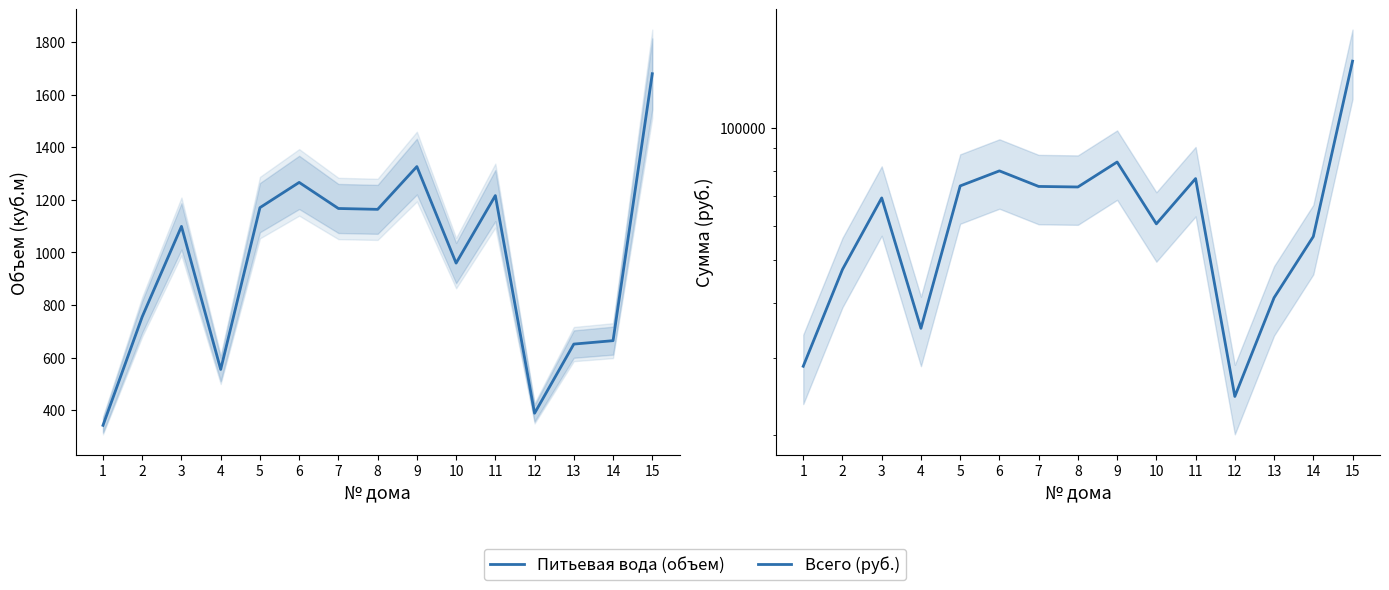

How many distinct data groups are displayed?

2